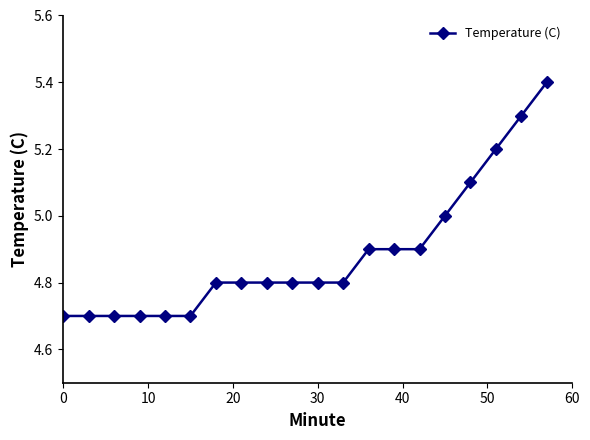

What is the value of the 13th point from the left?

4.9